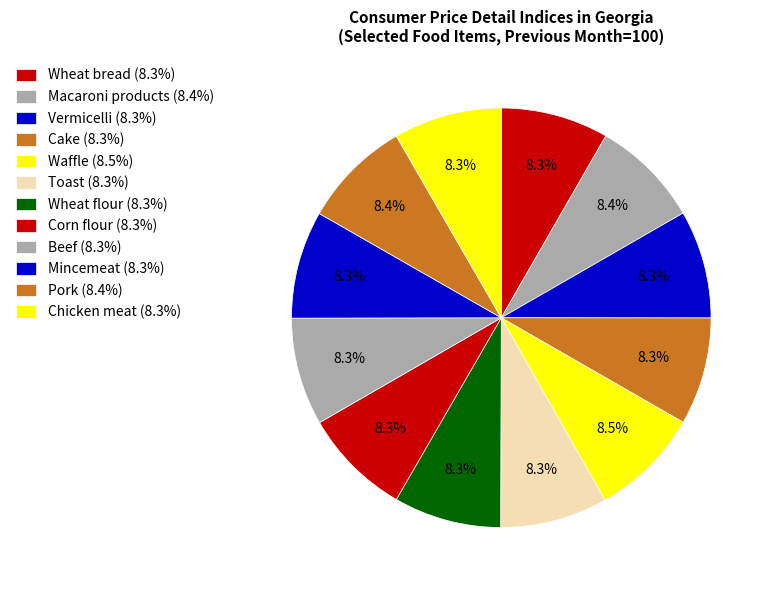

Rank the categories by value from highest to lowest.

Waffle, Pork, Macaroni products, Corn flour, Chicken meat, Vermicelli, Mincemeat, Wheat bread, Beef, Wheat flour, Cake, Toast